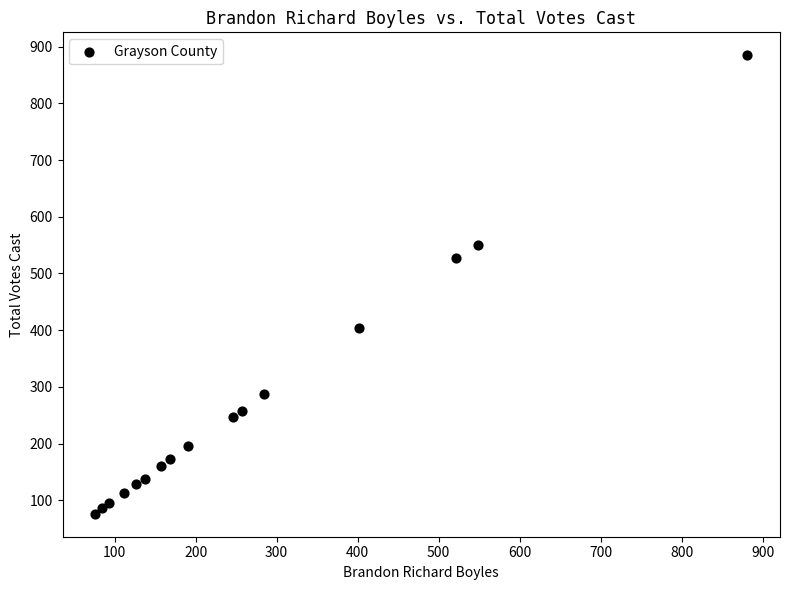

What is the range of Y values (max minus min)?

809